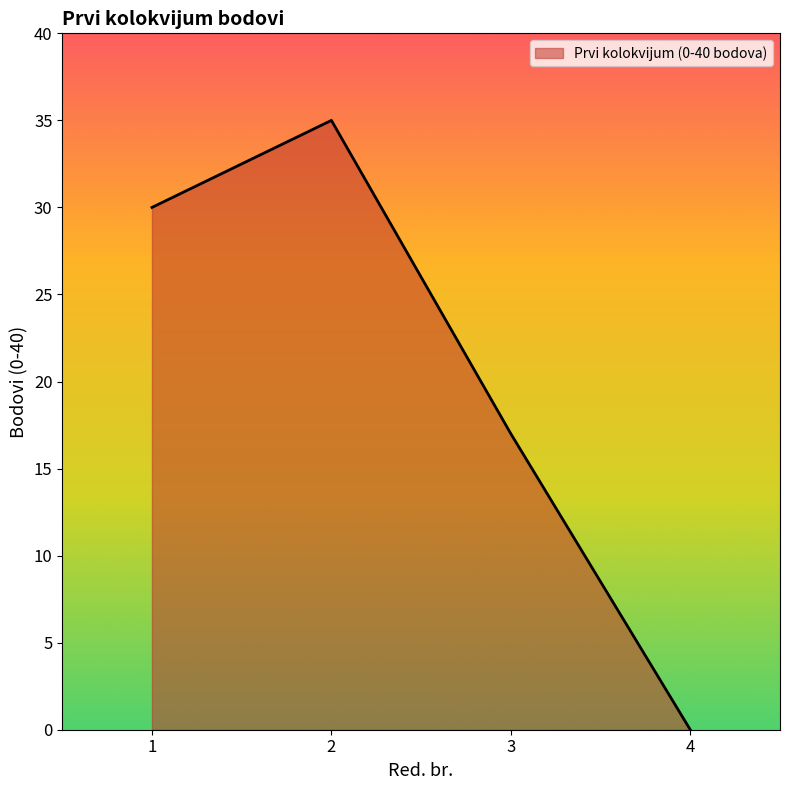

What is the difference between the maximum and minimum values?

35